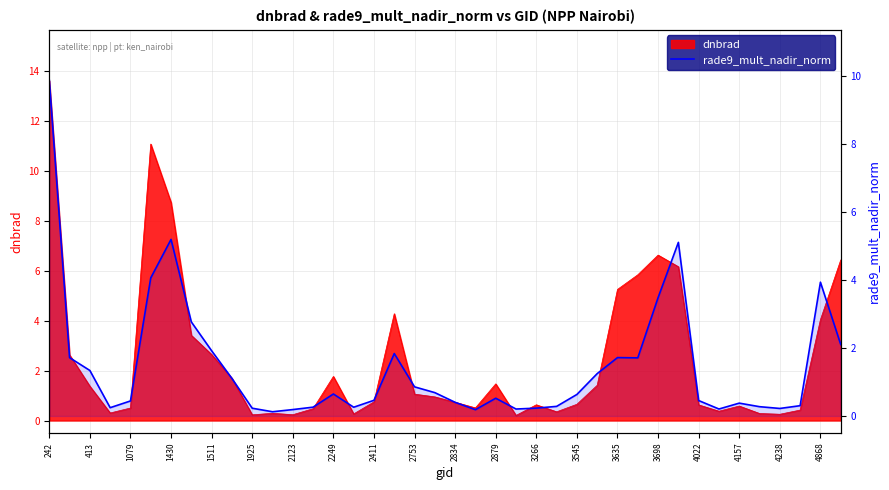

How many lines are shown in the chart?

1